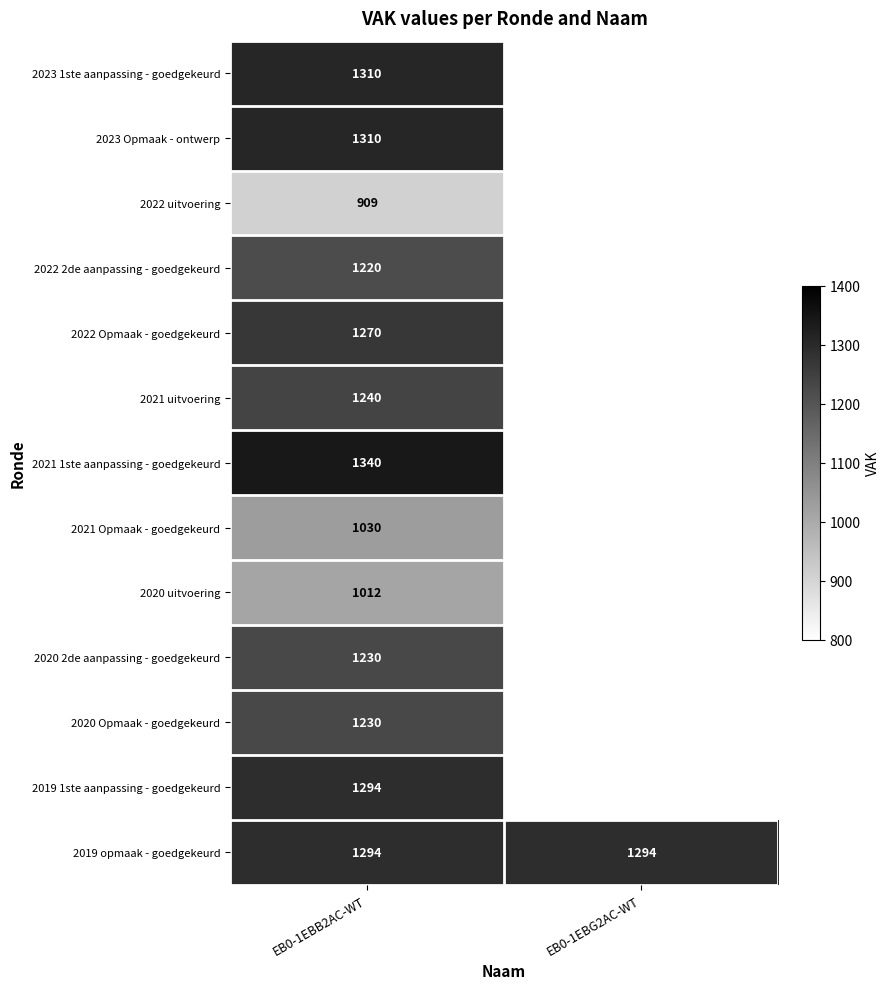

What is the total value across all series at EB0-1EBB2AC-WT?

15689